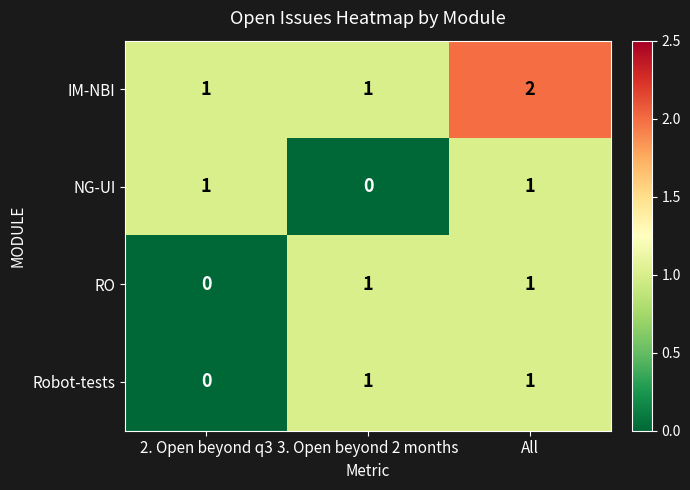

Which category has the lowest value in the Robot-tests series?

2. Open beyond q3